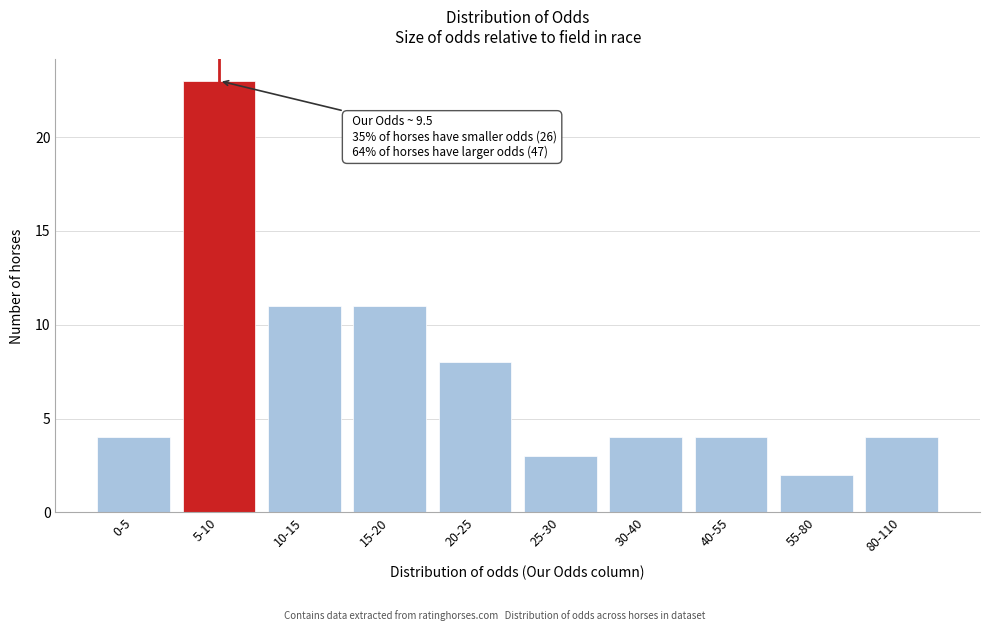

Reading right to left, transcribe all the data shown in this chart.

80-110=4	55-80=2	40-55=4	30-40=4	25-30=3	20-25=8	15-20=11	10-15=11	5-10=23	0-5=4